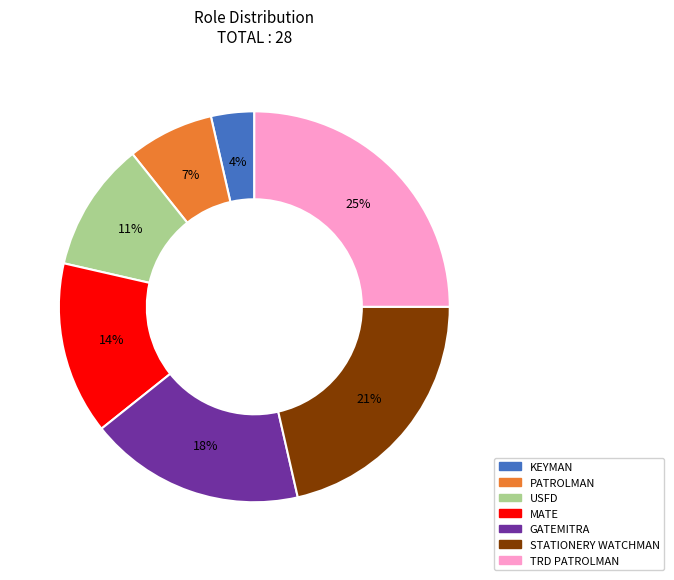

Do KEYMAN and GATEMITRA together represent more than half of the pie?

No